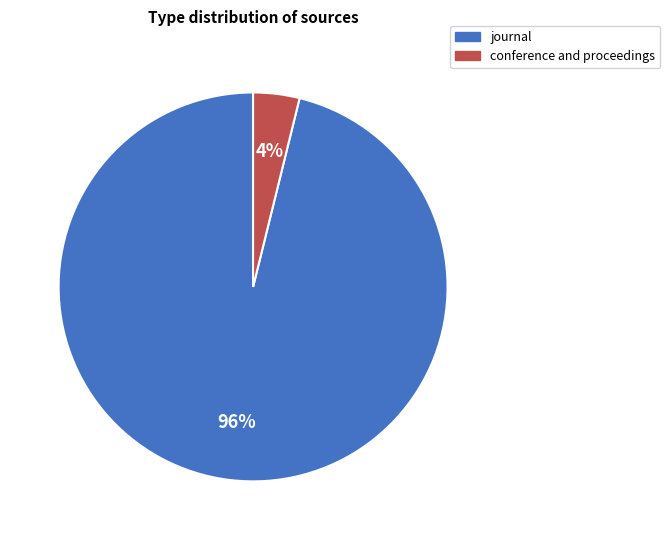

To the nearest percent, what portion does journal represent?

96%